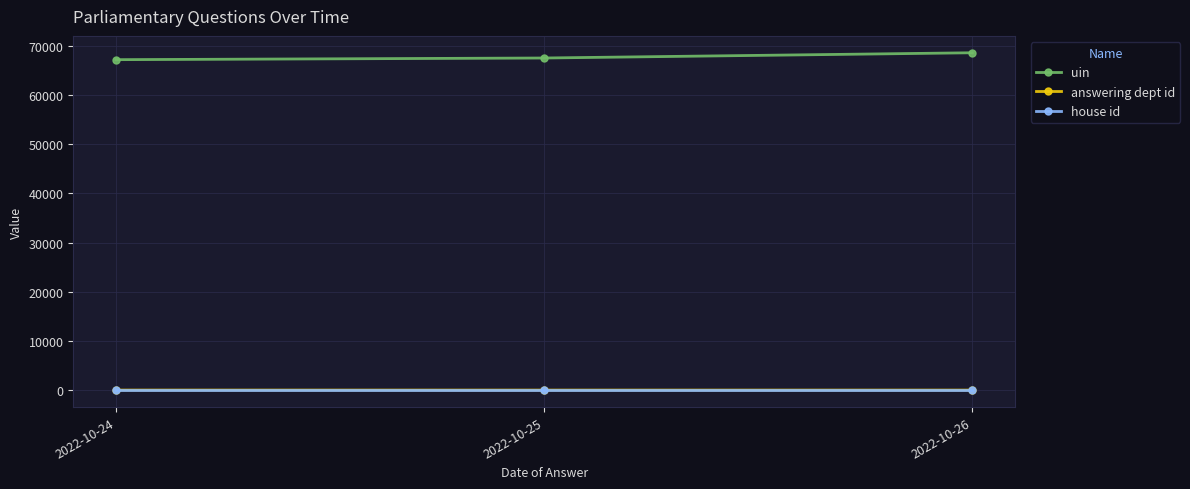

At how many categories does at least one series exceed 9635?

3